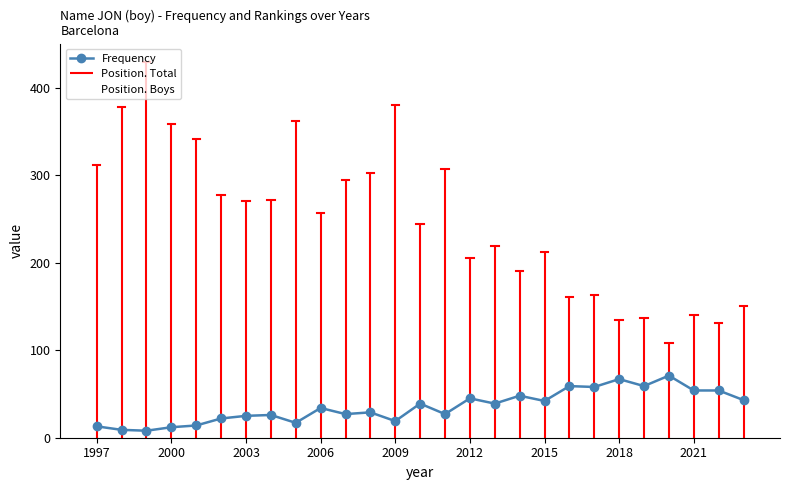

What is the minimum value shown in the chart?

8